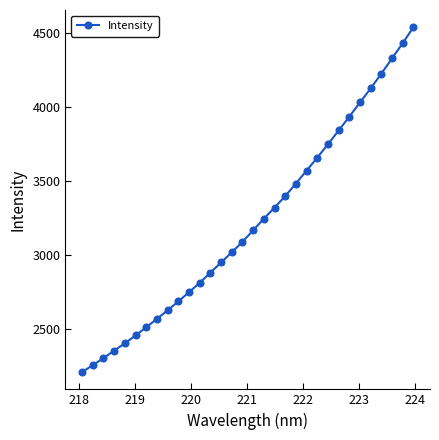

What is the average value?

3215.8